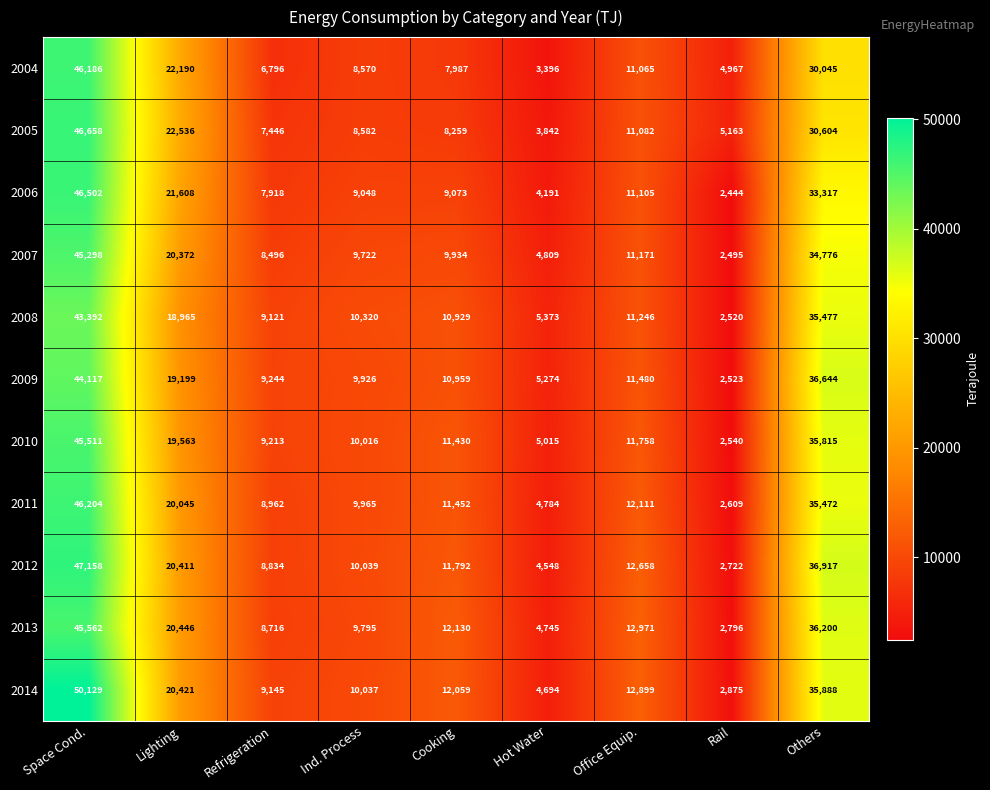

At which category is the sum across all series the highest?

Space Cond.